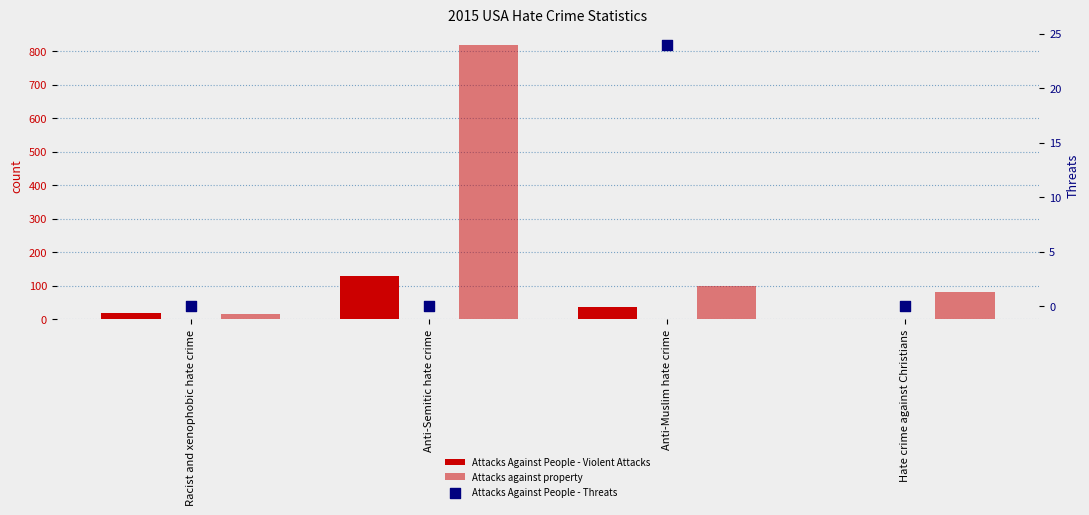

At which category is the sum across all series the highest?

Anti-Semitic hate crime